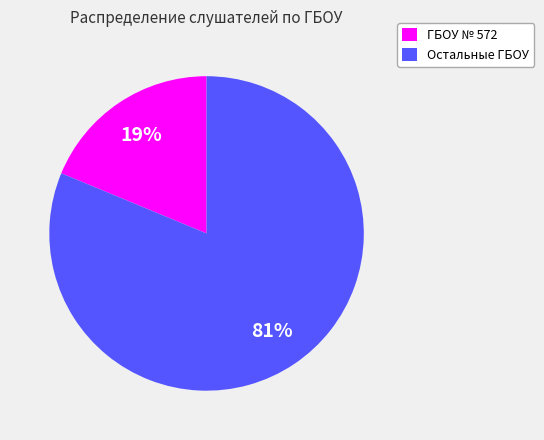

Is the sum of ГБОУ № 572 and Остальные ГБОУ greater than half?

Yes